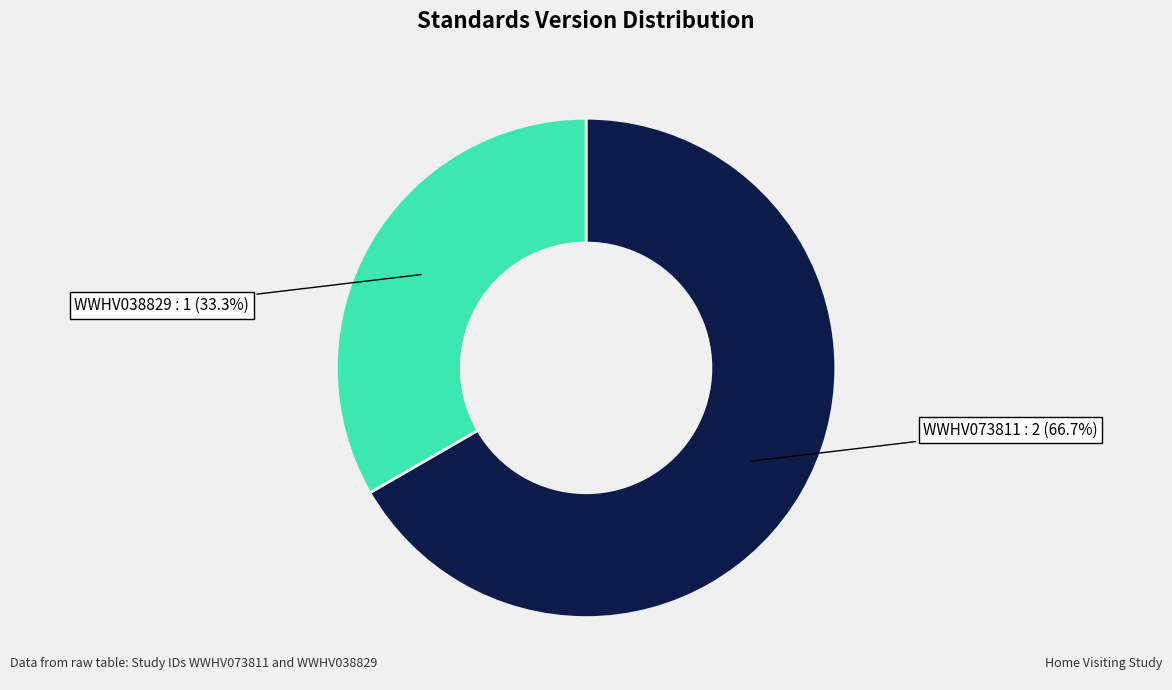

Rank the categories by value from highest to lowest.

WWHV073811, WWHV038829